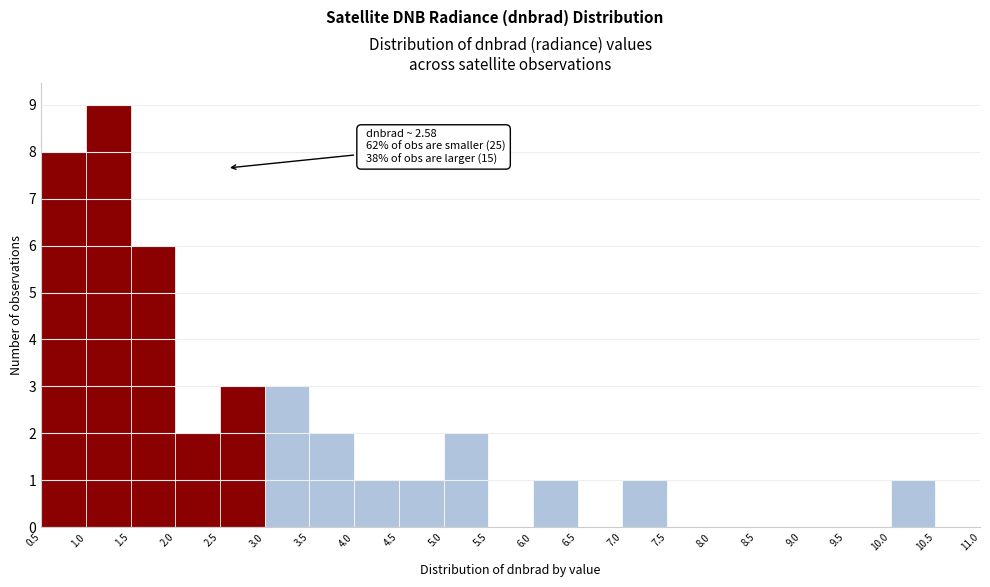

Which range on the x-axis has the tallest bar?

1.0 to 1.5